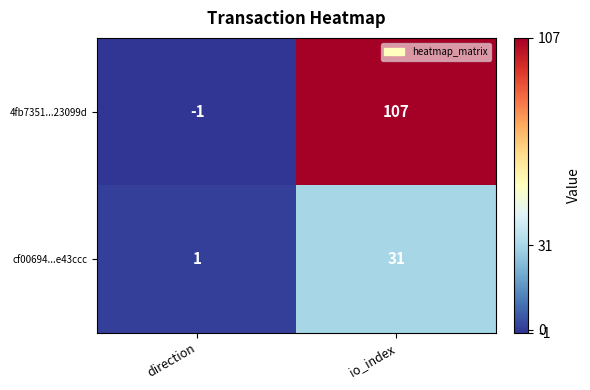

At which category is the sum across all series the highest?

io_index